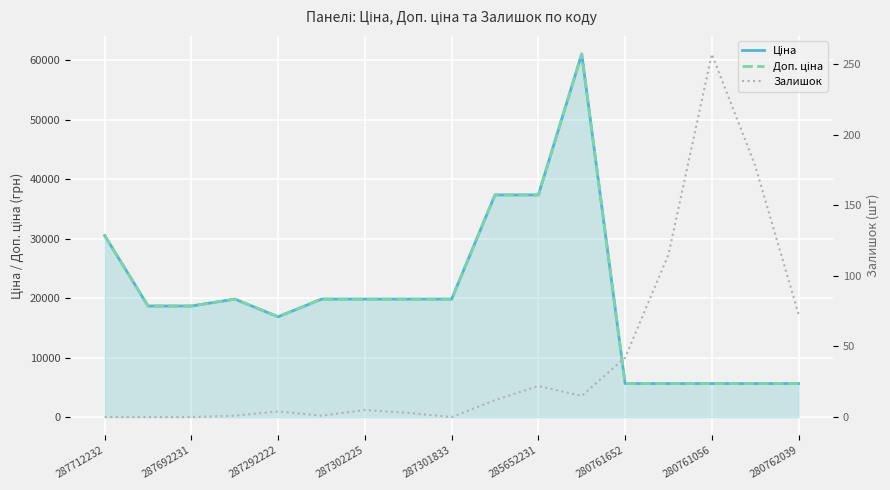

How many data points does each series have?

17